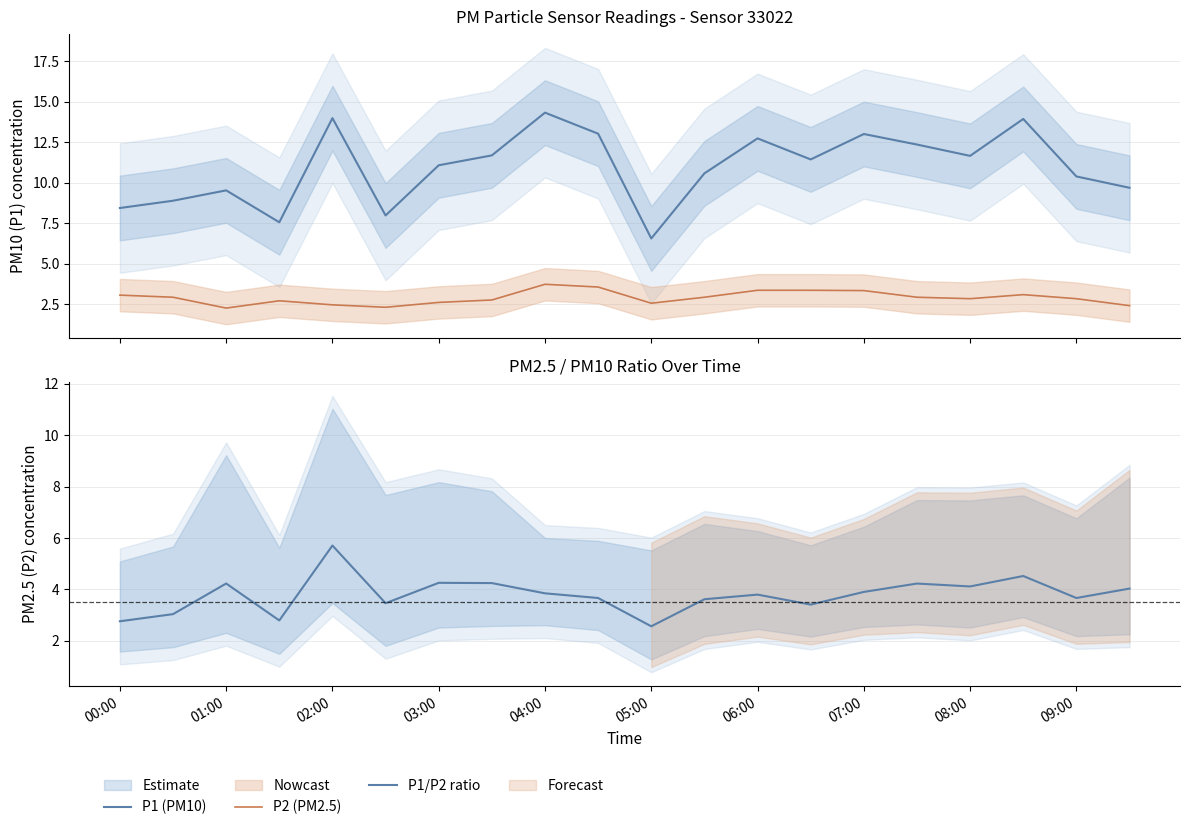

True or false: P2 (PM2.5) has more than 0 points higher than both neighbors.

True